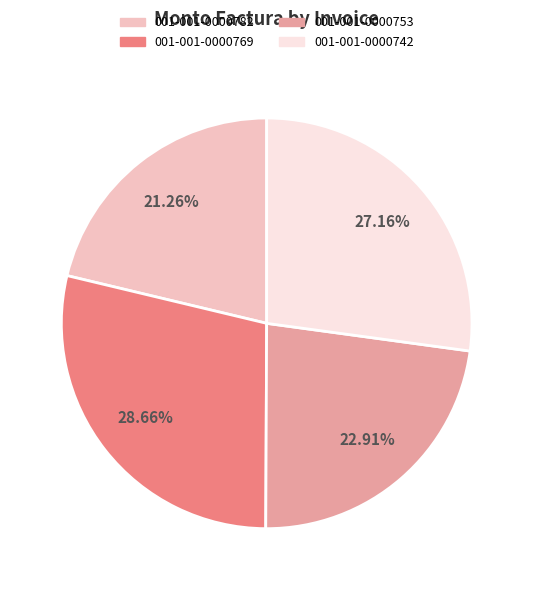

Is there any slice that represents more than half of the pie?

No